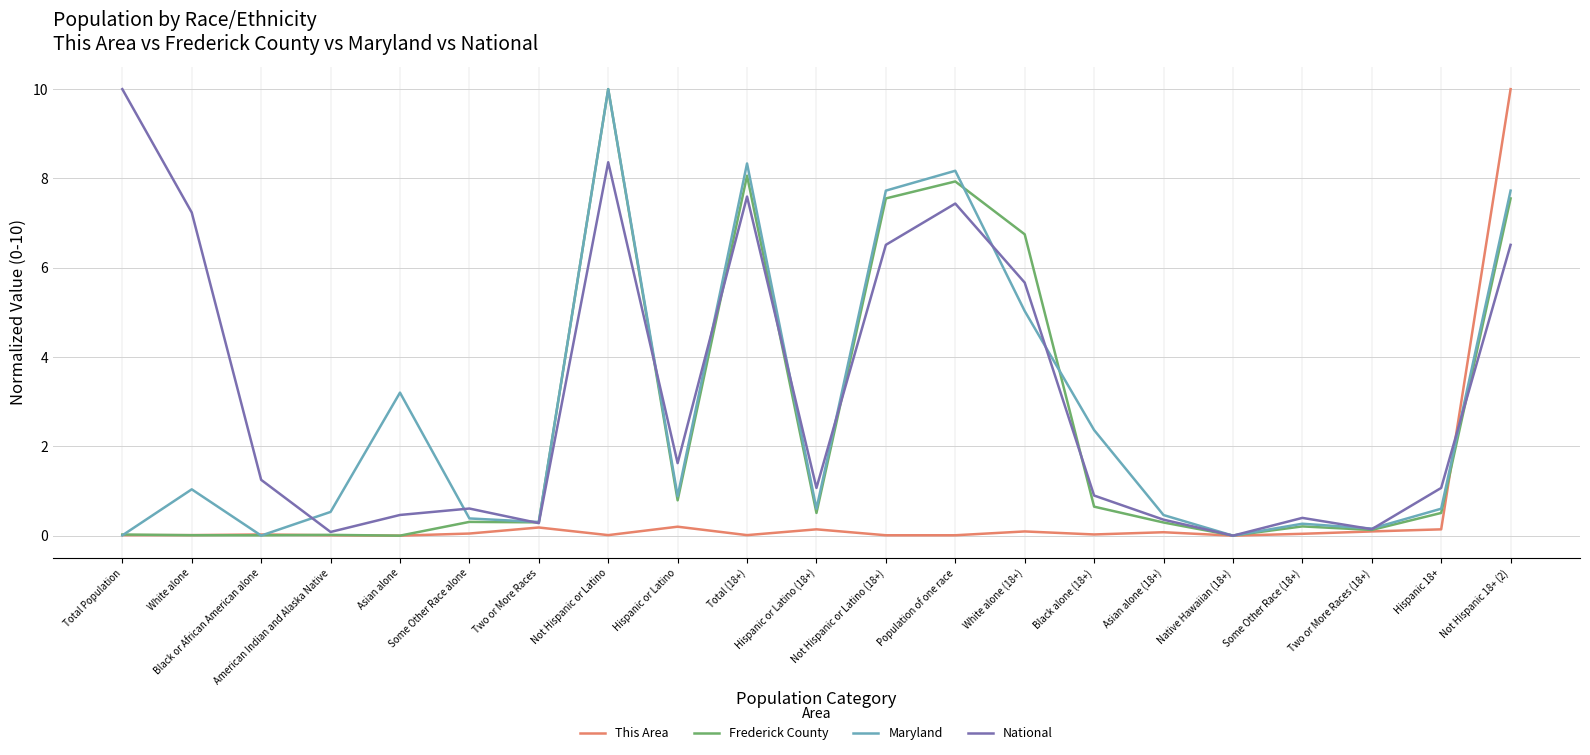

What is the greatest value displayed?

10.0